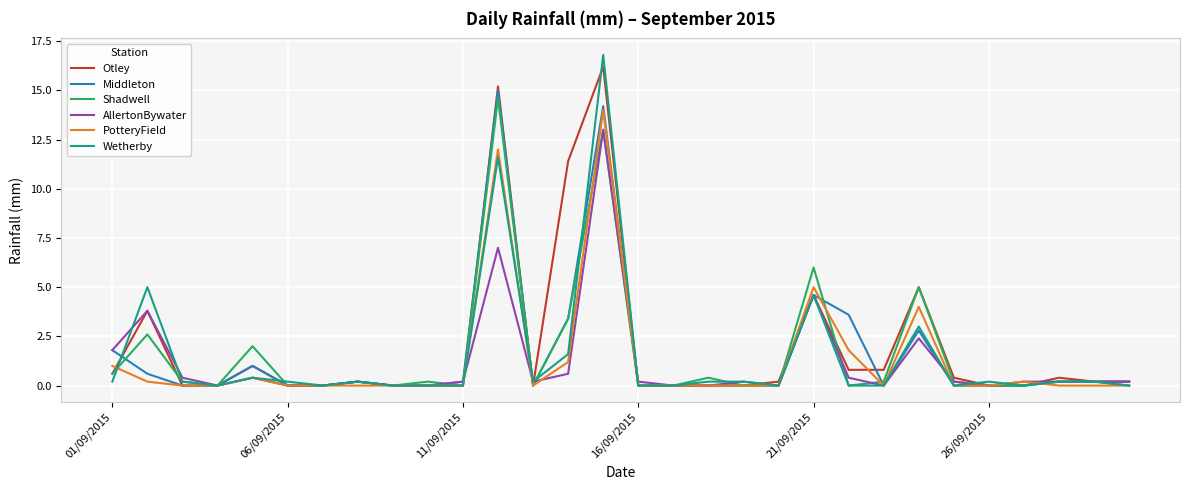

Reading left to right, list all the values displayed in this chart.

Otley: 0.6	3.8	0.0	0.0	1.0	0.0	0.0	0.2	0.0	0.0	0.0	15.2	0.0	11.4	16.2	0.0	0.0	0.0	0.0	0.2	4.6	0.8	0.8	5.0	0.4	0.0	0.0	0.4	0.2	0.2
Middleton: 1.8	0.6	0.0	0.0	1.0	0.0	0.0	0.2	0.0	0.0	0.2	15.0	0.0	3.4	14.2	0.0	0.0	0.0	0.0	0.0	4.6	3.6	0.0	2.8	0.0	0.0	0.0	0.2	0.2	0.2
Shadwell: 0.6	2.6	0.2	0.0	2.0	0.0	0.0	0.2	0.0	0.2	0.0	14.6	0.0	3.4	13.0	0.0	0.0	0.4	0.0	0.0	6.0	0.0	0.2	5.0	0.2	0.0	0.0	0.2	0.2	0.0
AllertonBywater: 1.8	3.8	0.4	0.0	0.4	0.0	0.0	0.2	0.0	0.0	0.2	7.0	0.2	0.6	13.0	0.2	0.0	0.0	0.2	0.0	4.6	0.4	0.0	2.4	0.2	0.0	0.2	0.2	0.2	0.2
PotteryField: 1.0	0.2	0.0	0.0	0.4	0.0	0.0	0.0	0.0	0.0	0.0	12.0	0.0	1.2	14.0	0.0	0.0	0.0	0.0	0.0	5.0	1.8	0.0	4.0	0.0	0.0	0.2	0.0	0.0	0.0
Wetherby: 0.2	5.0	0.2	0.0	0.4	0.2	0.0	0.2	0.0	0.0	0.0	11.6	0.2	1.6	16.8	0.0	0.0	0.2	0.2	0.0	4.6	0.0	0.0	3.0	0.0	0.2	0.0	0.2	0.2	0.0